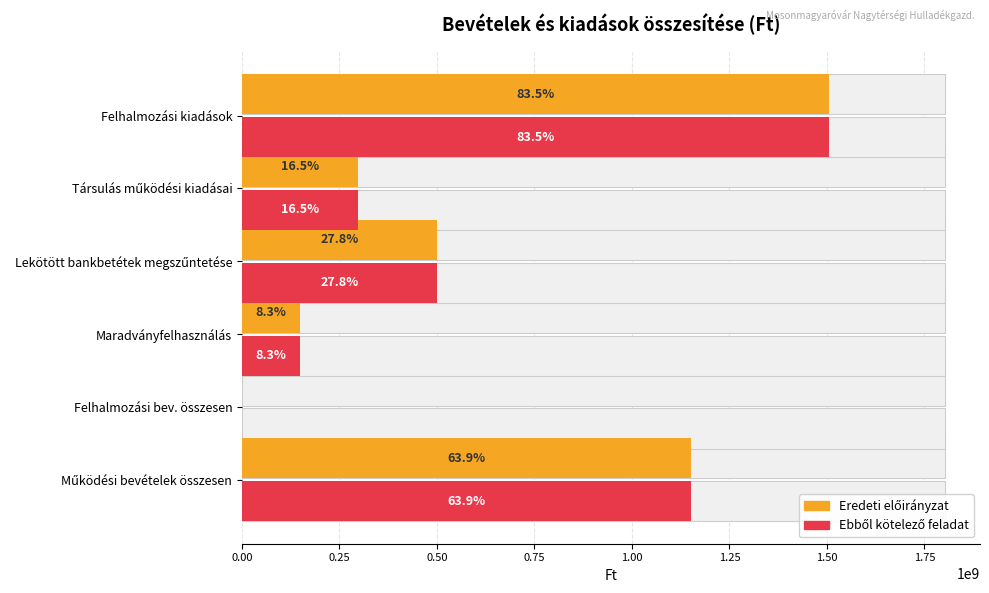

Which series has the largest total across all categories?

Eredeti előirányzat